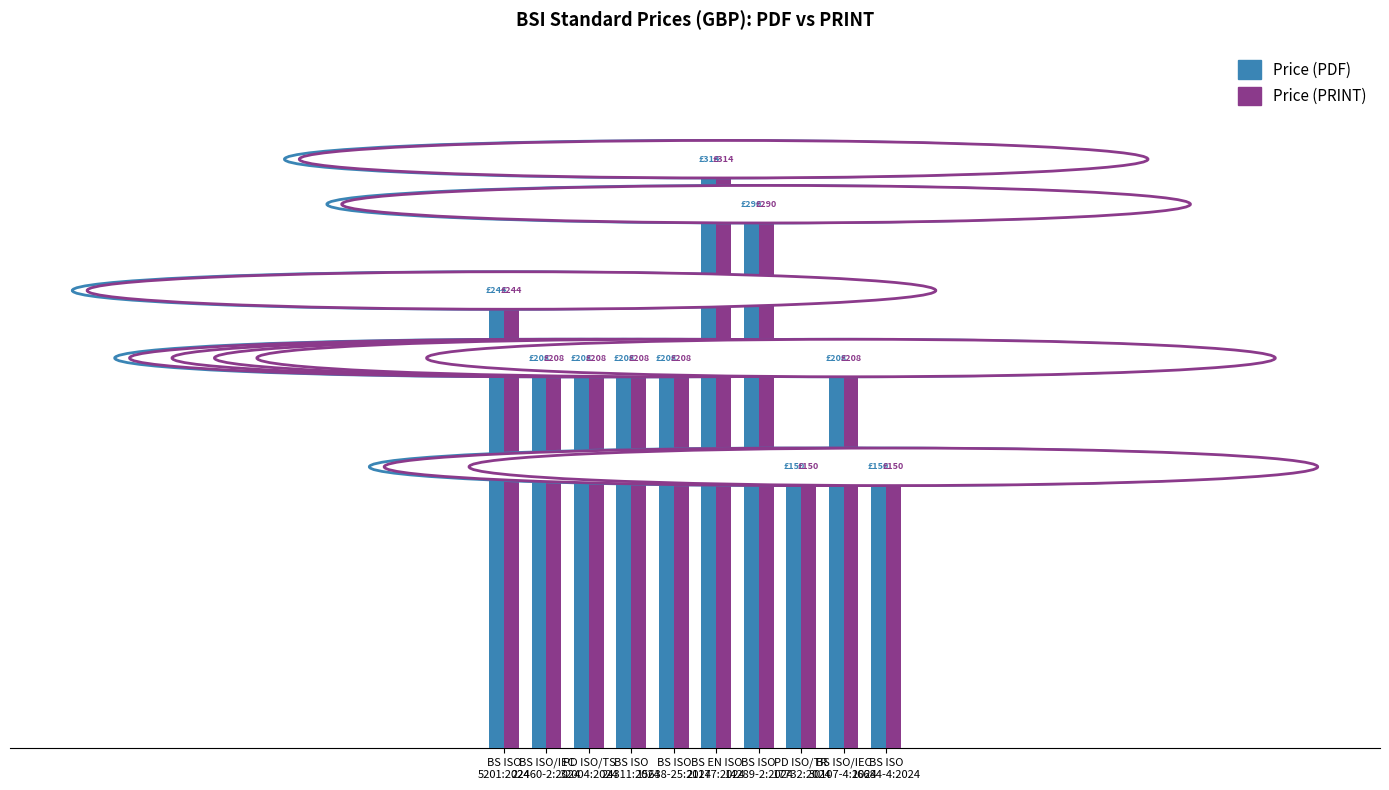

What are all the series names shown in the legend?

Price (PDF), Price (PRINT)